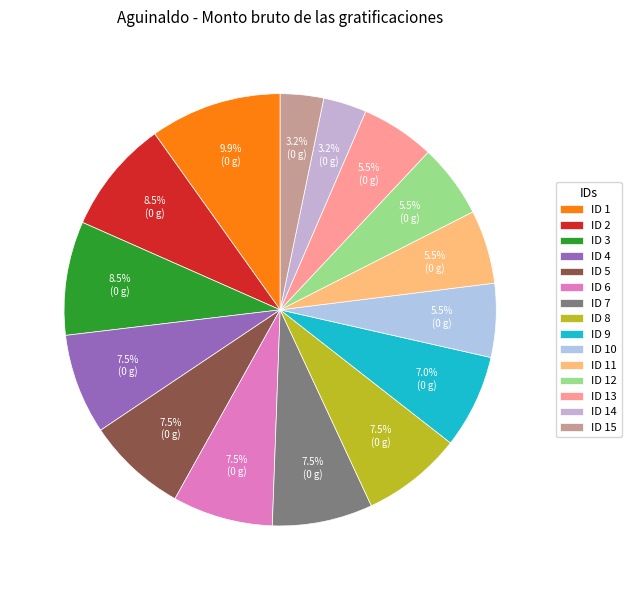

What is the smallest slice in the pie chart?

14